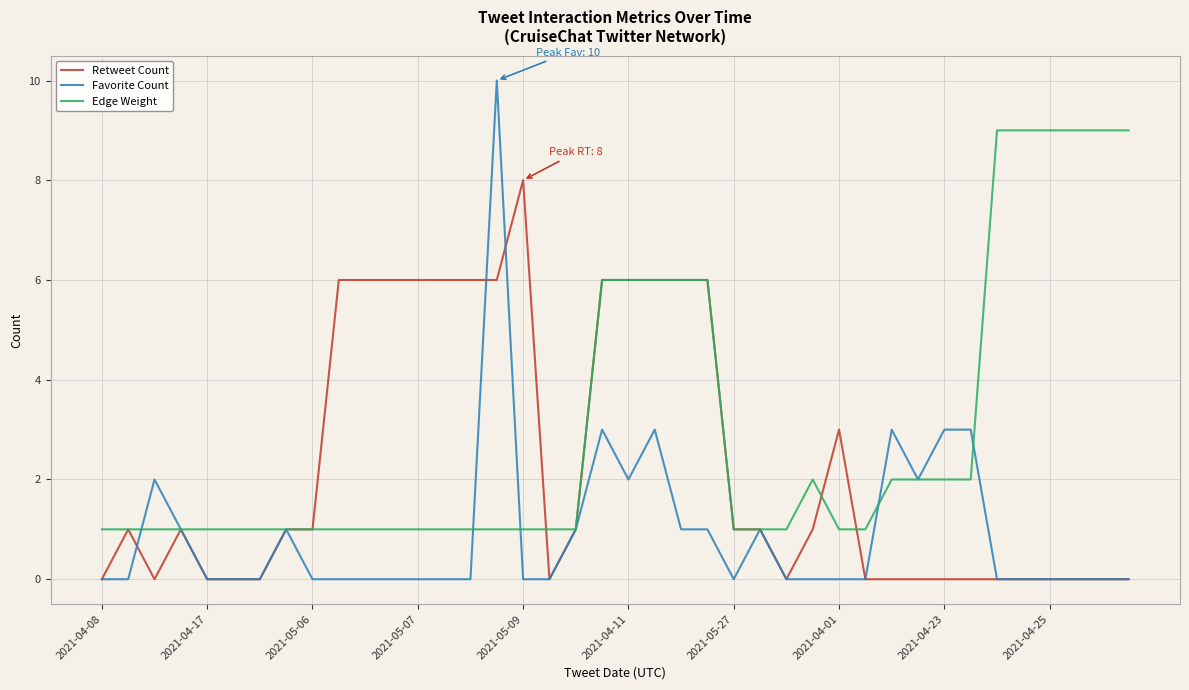

How many lines are shown in the chart?

3